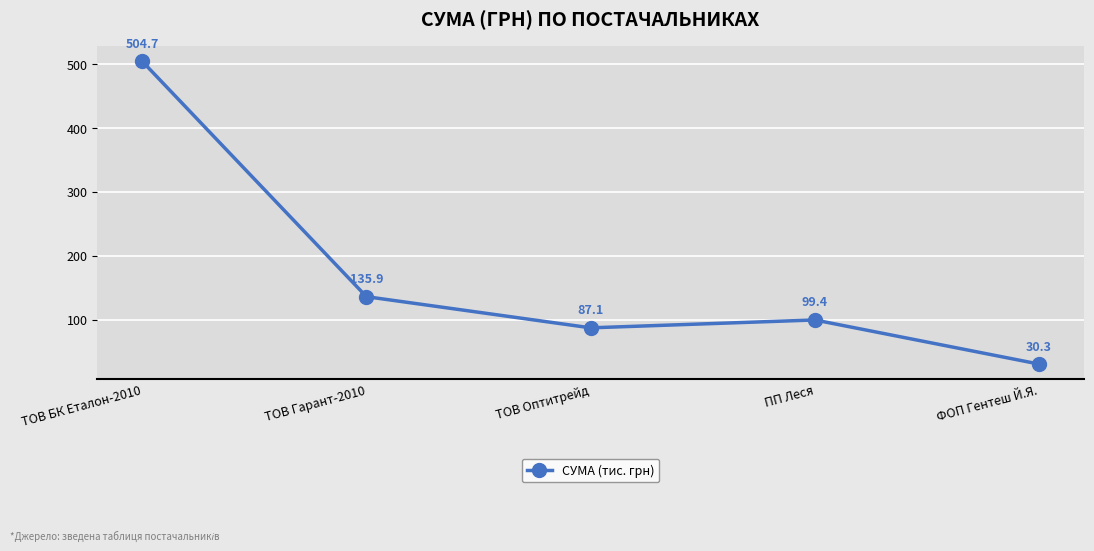

Approximately how many times larger is the value at ФОП Гентеш Й.Я. compared to ПП Леся?

0.3